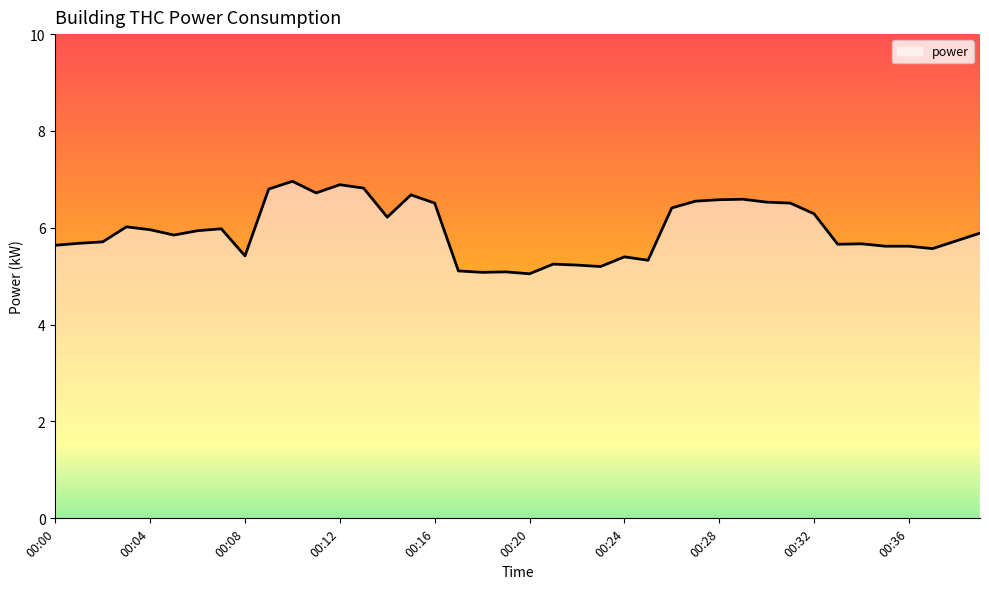

What is the difference between the maximum and minimum values?

1.9